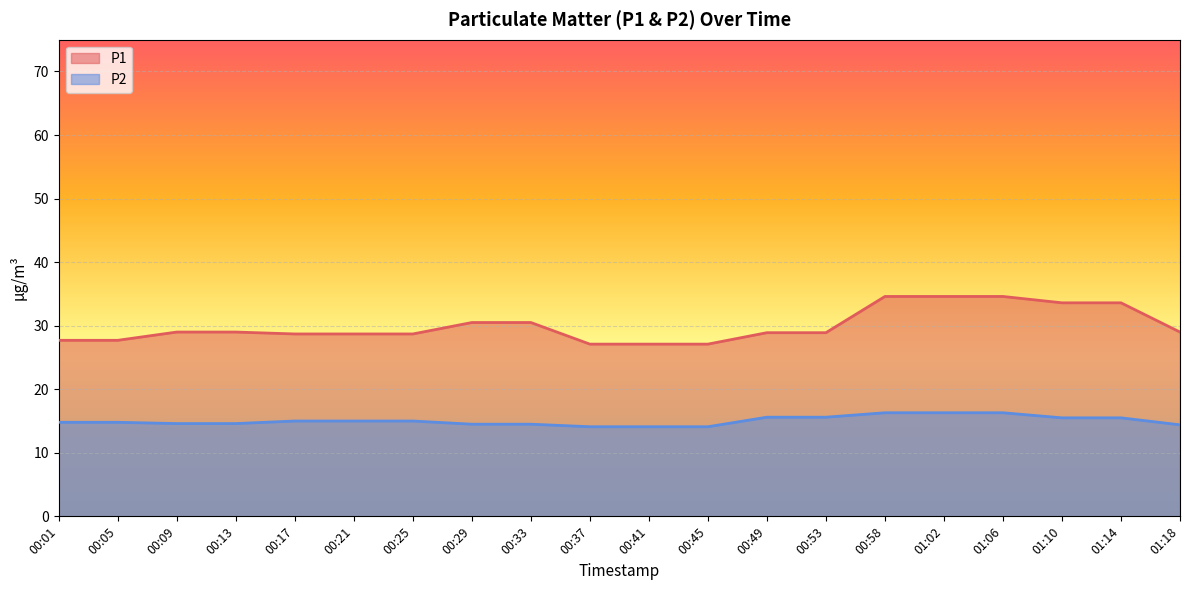

True or false: P1 has more than 1 interior local peaks.

False